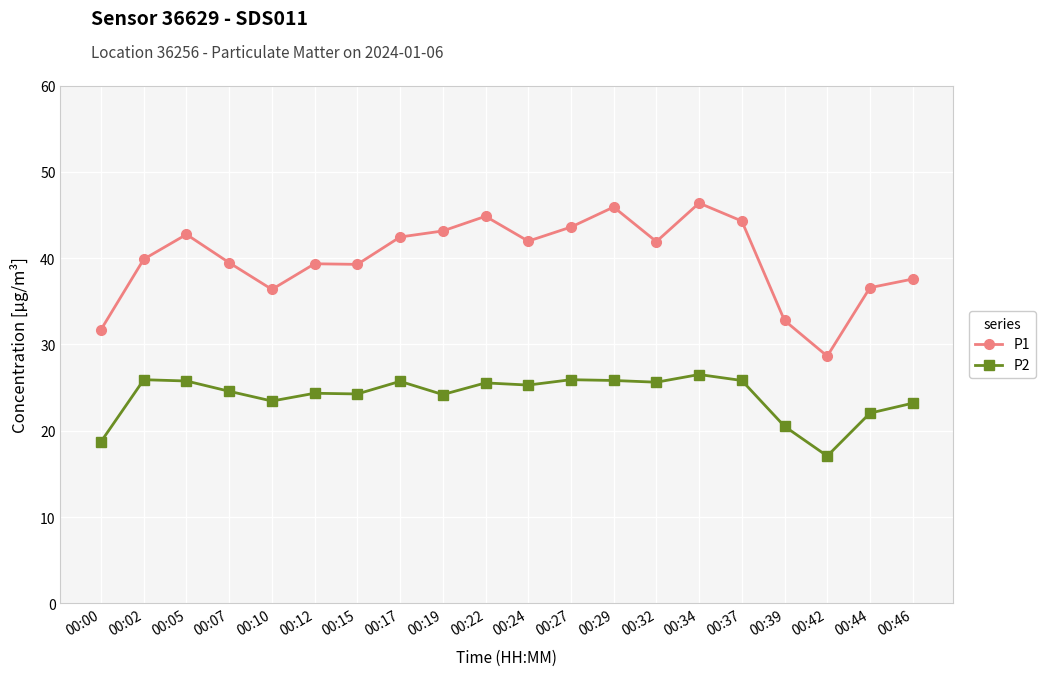

What are all the series names shown in the legend?

P1, P2